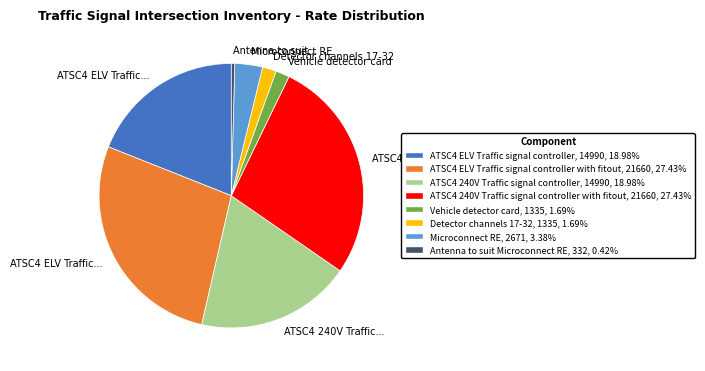

What is the ratio of the value at ATSC4 240V Traffic signal controller, 14990, 18.98% to the value at Detector channels 17-32, 1335, 1.69%?

11.2